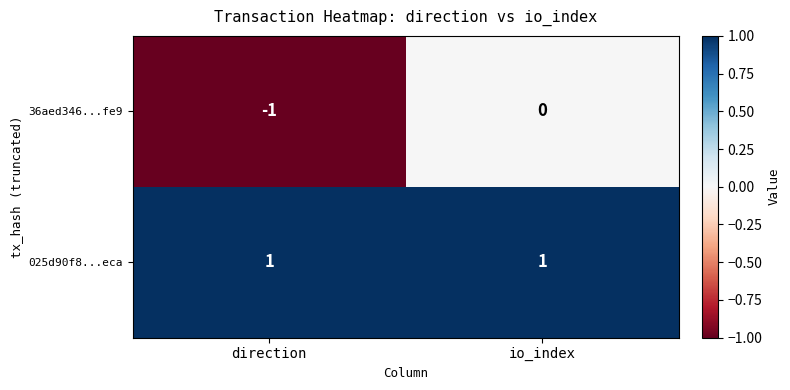

The 025d90f8...eca series shows 1 at io_index. True or false?

True